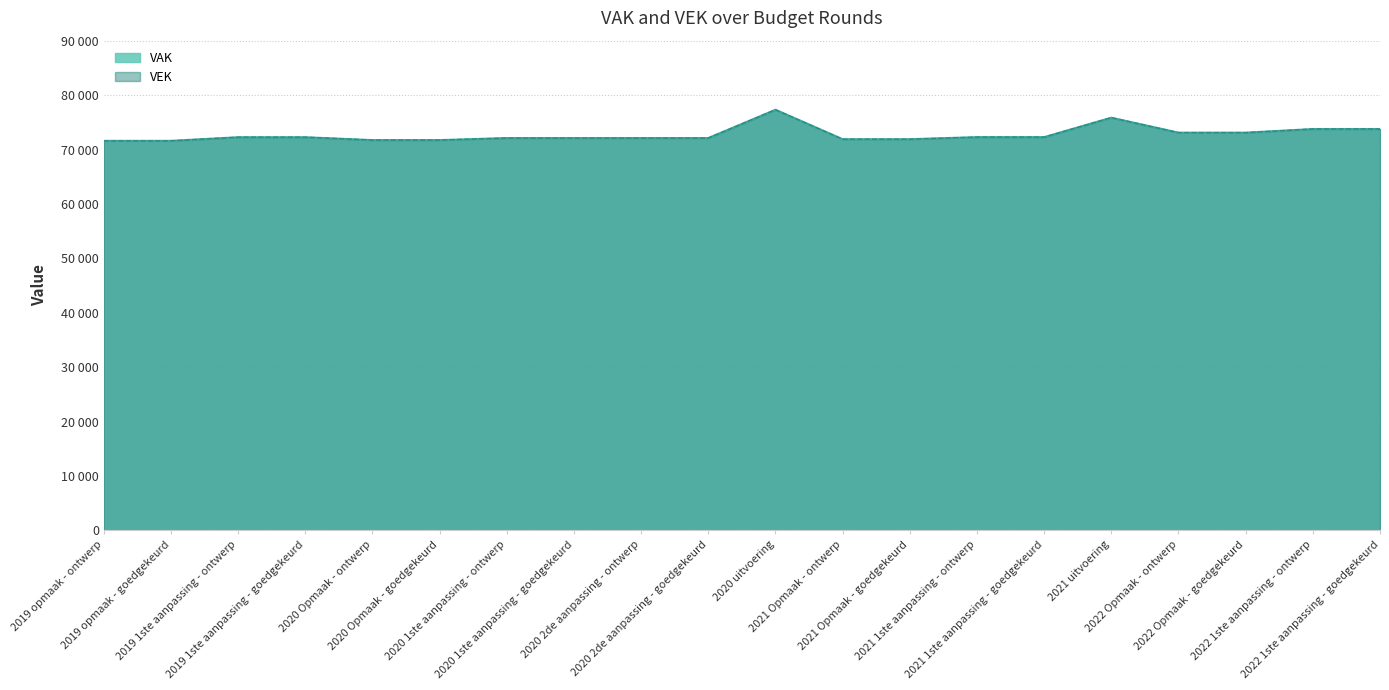

Which has a higher value, 2022 1ste aanpassing - goedgekeurd or 2021 Opmaak - ontwerp?

2022 1ste aanpassing - goedgekeurd